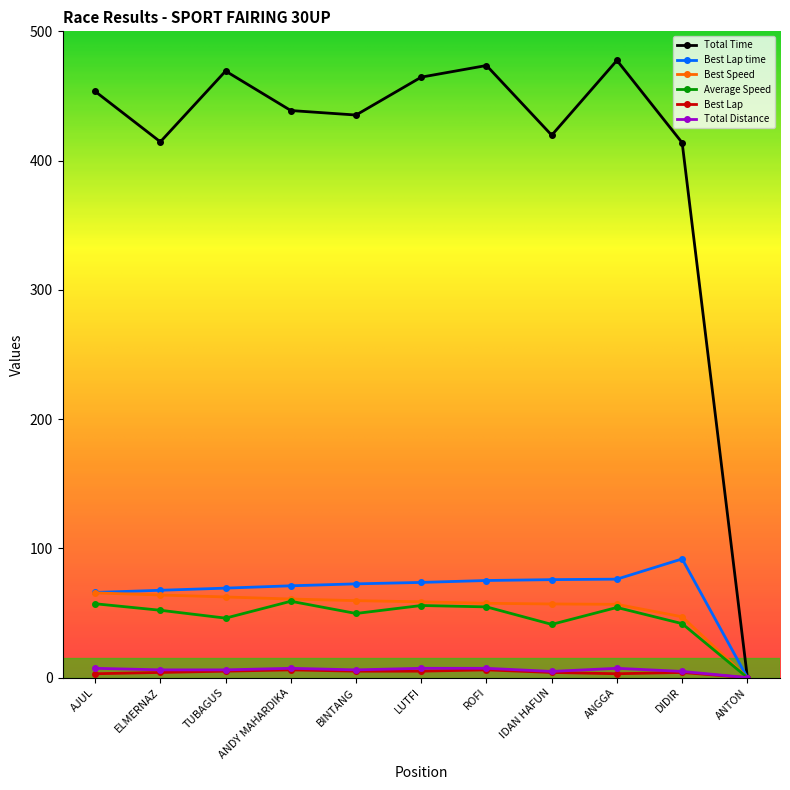

What is the difference between the maximum and second lowest values in the Total Time series?

63.7